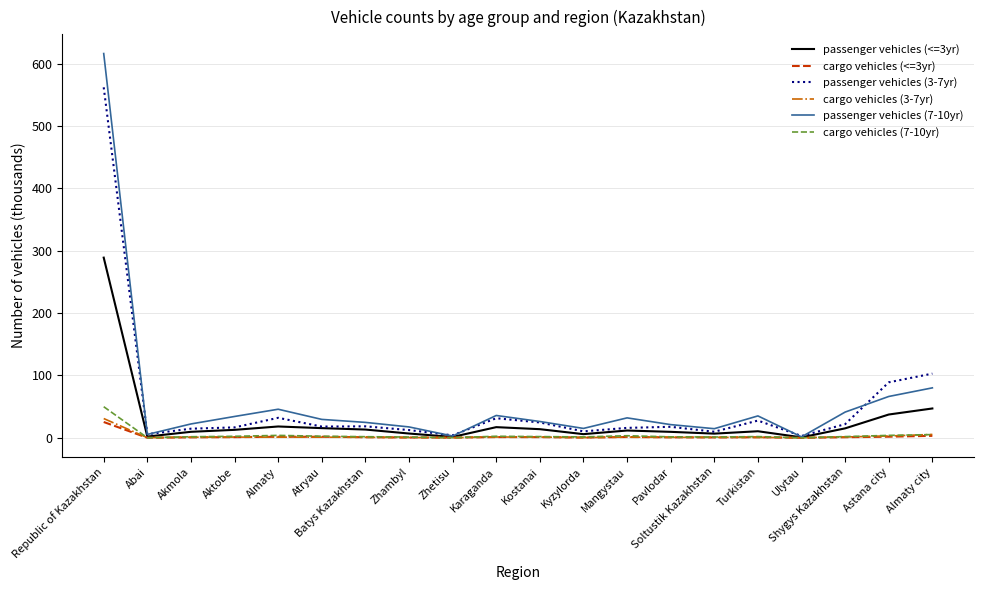

At which category is the sum across all series the highest?

Republic of Kazakhstan